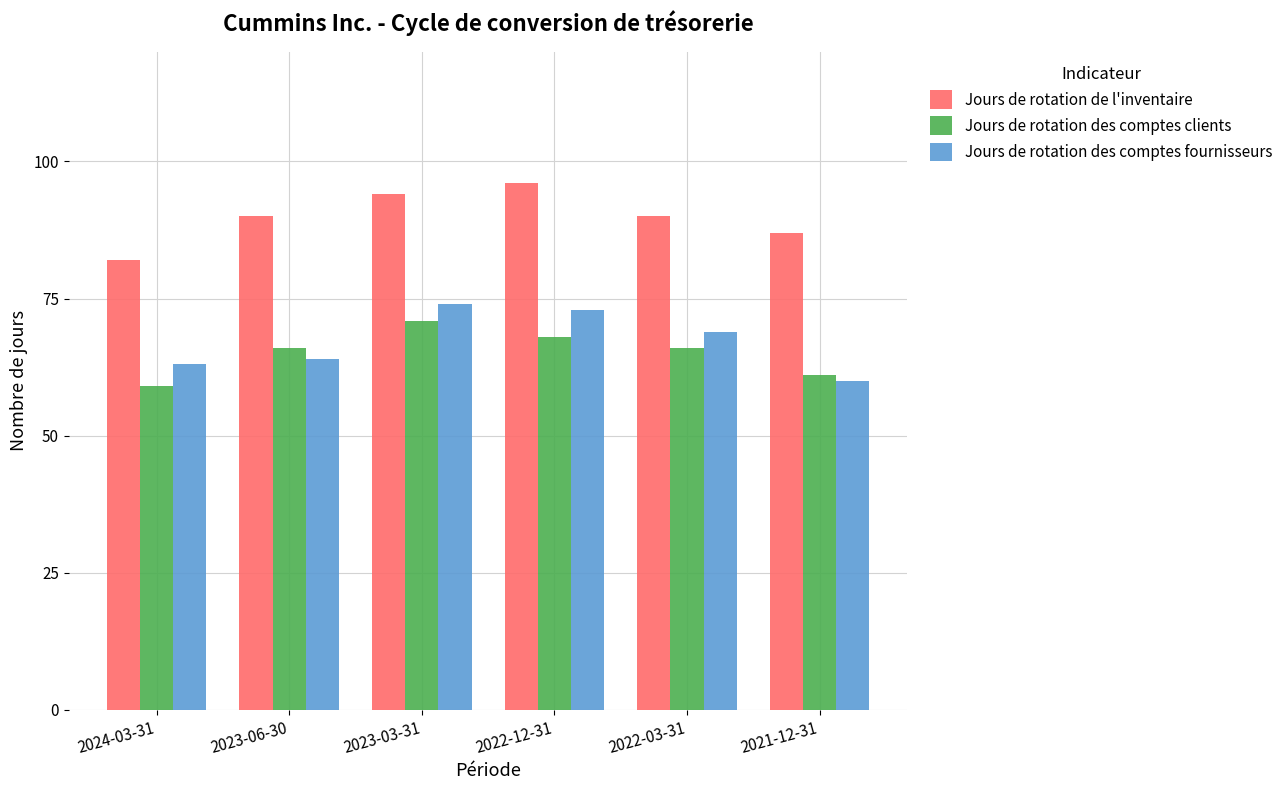

Are the bars grouped side by side (vs. stacked)?

Yes